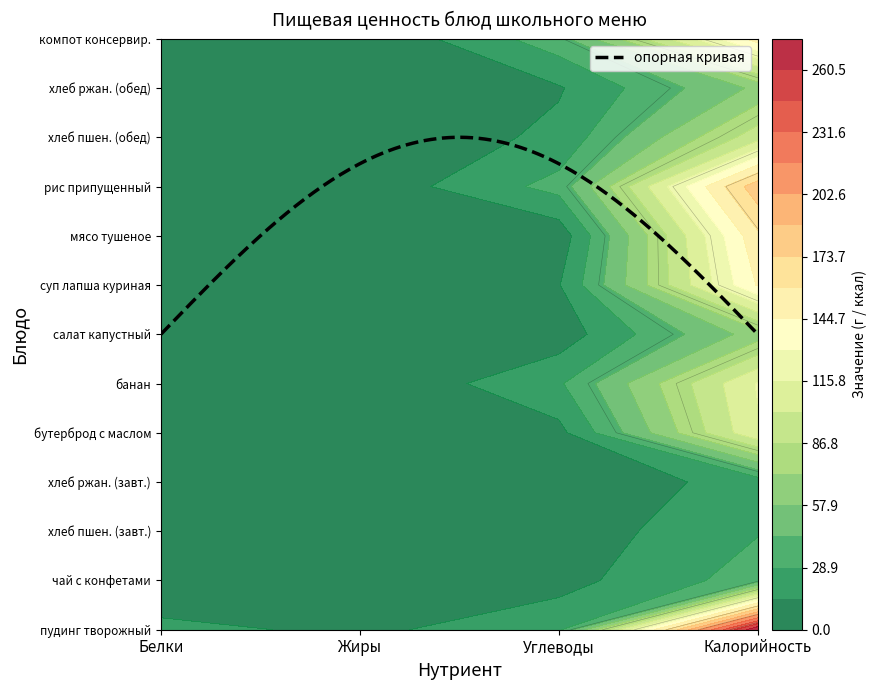

What is the difference between the second highest and minimum values in the хлеб ржаной (завтрак) series?

4.3